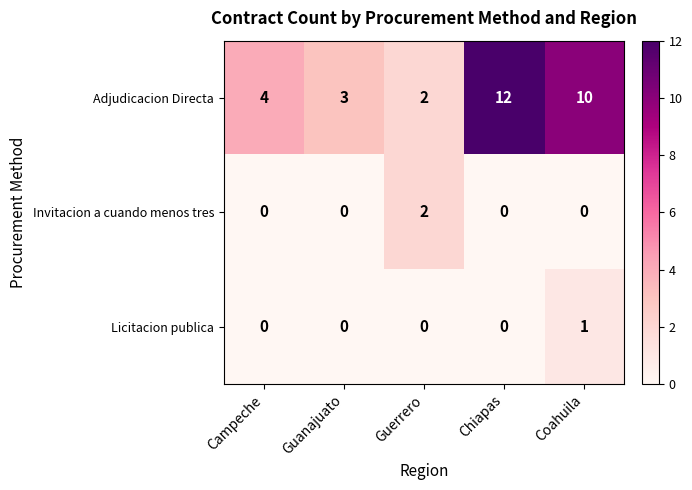

Which series has the widest spread of values?

Adjudicacion Directa